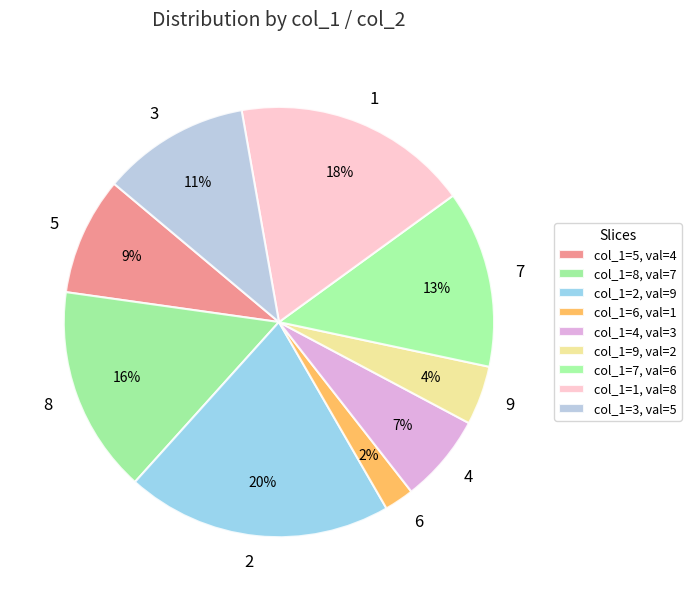

To the nearest percent, what percentage of the pie is 9?

4%